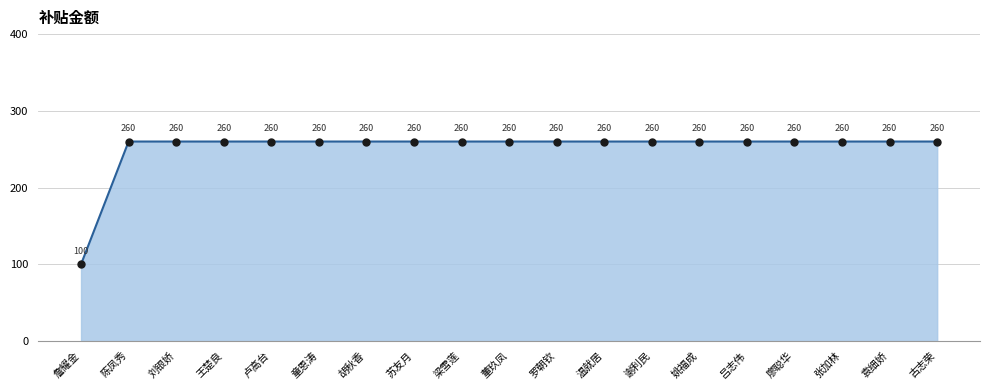

Reading left to right, what are all the values shown in this chart?

100	260	260	260	260	260	260	260	260	260	260	260	260	260	260	260	260	260	260